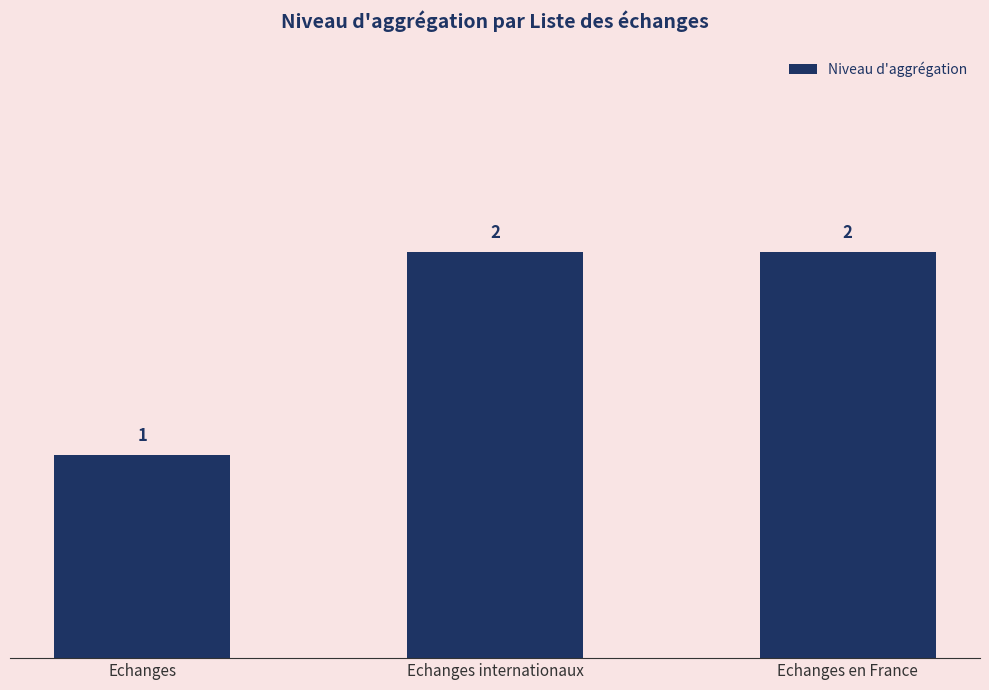

Where is the data nearest to the value 1?

Echanges